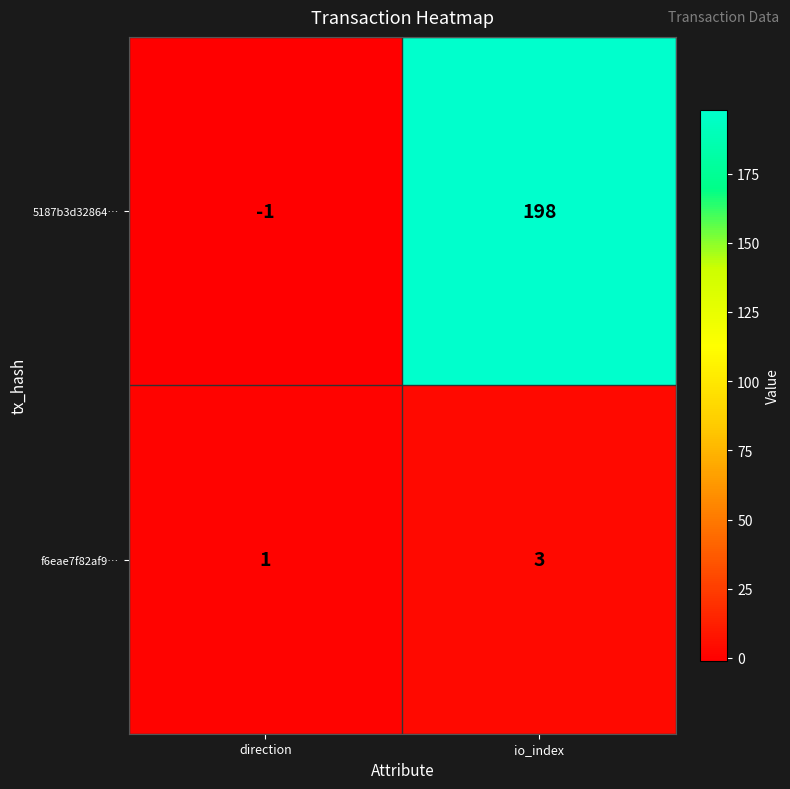

The value of f6eae7f82af9… at io_index is 1. True or false?

False